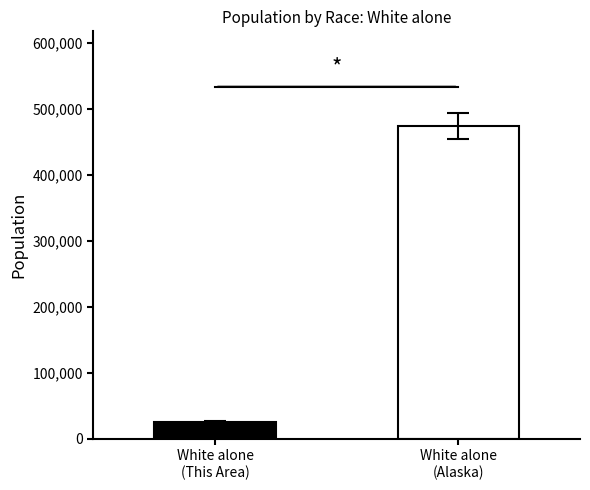

What is the maximum value shown in the chart?

473576